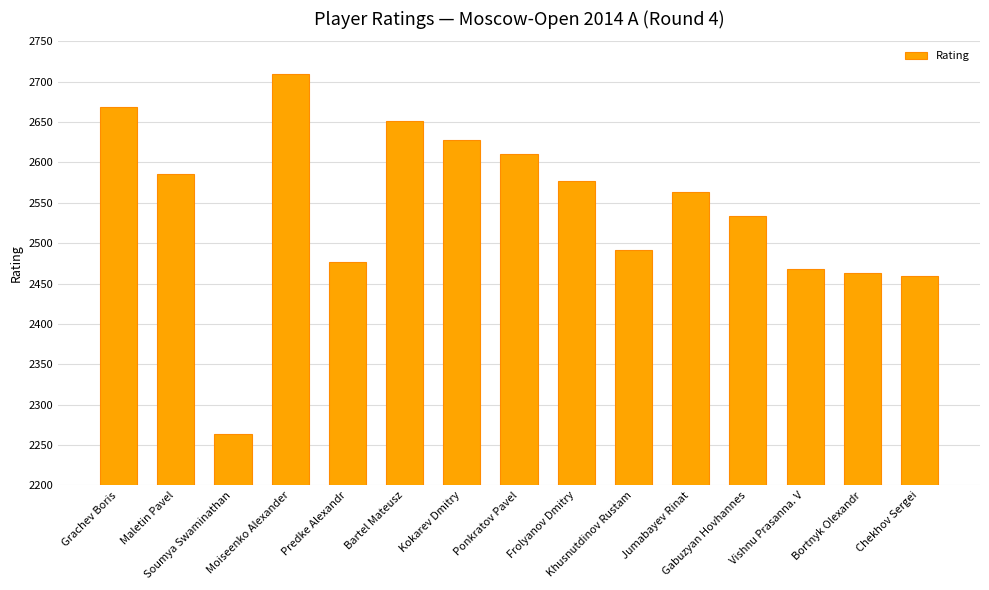

Reading right to left, extract all data points from this chart.

2460	2463	2468	2534	2564	2491	2577	2611	2628	2651	2477	2710	2264	2586	2669